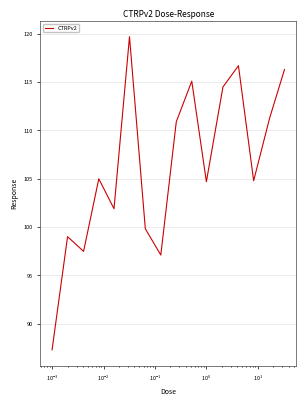

How many interior local valleys (lower than both neighbors) does the data have?

5